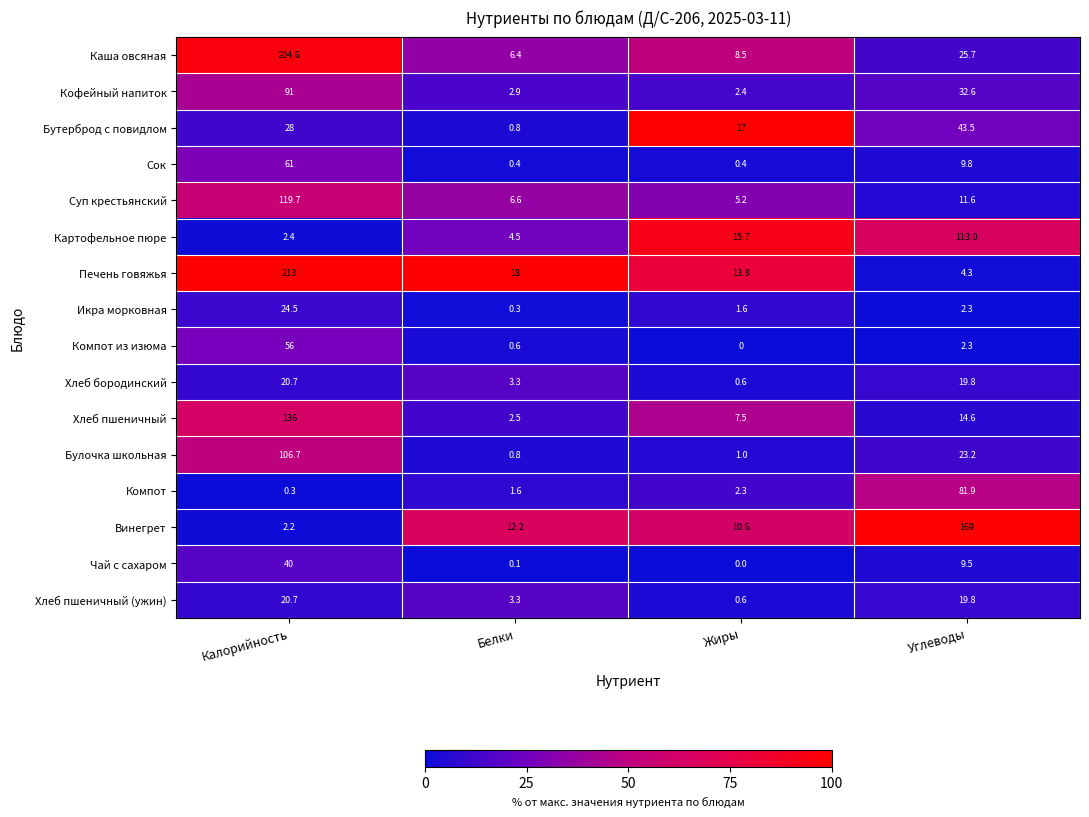

Which series has the largest range (max minus min)?

Печень говяжья